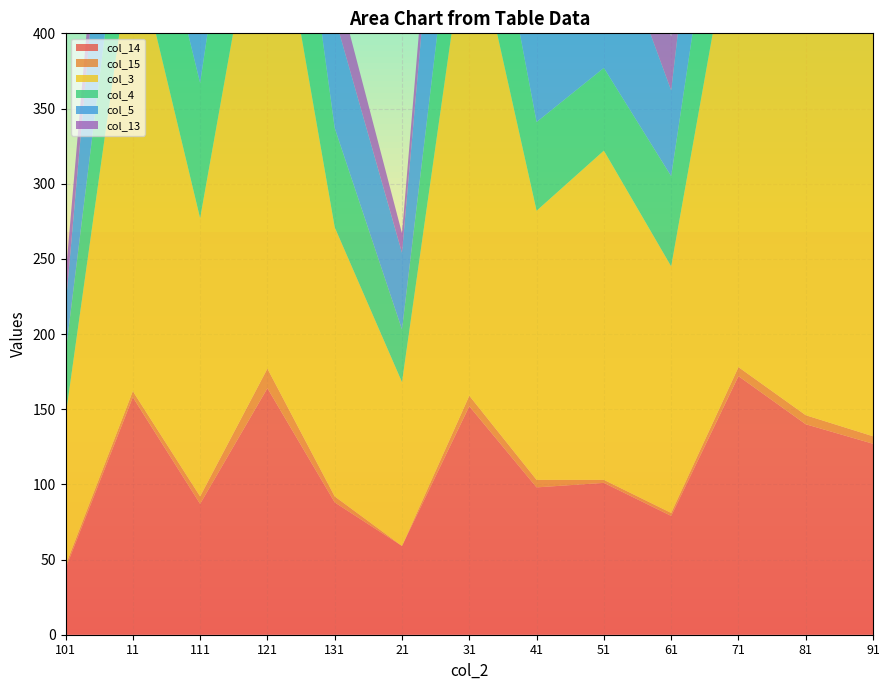

Reading right to left, transcribe all the data shown in this chart.

col_14: 91=127	81=140	71=172	61=79	51=101	41=98	31=152	21=59	131=88	121=164	111=87	11=158	101=44
col_15: 91=5	81=6	71=6	61=2	51=2	41=5	31=7	21=0	131=4	121=13	111=5	11=4	101=2
col_3: 91=269	81=287	71=318	61=164	51=219	41=179	31=324	21=109	131=179	121=351	111=185	11=302	101=99
col_4: 91=95	81=104	71=108	61=60	51=55	41=59	31=95	21=35	131=66	121=138	111=90	11=86	101=42
col_5: 91=126	81=135	71=141	61=57	51=107	41=98	31=182	21=51	131=74	121=140	111=57	11=172	101=31
col_13: 91=38	81=40	71=55	61=36	51=51	41=20	31=37	21=13	131=27	121=52	111=33	11=35	101=20